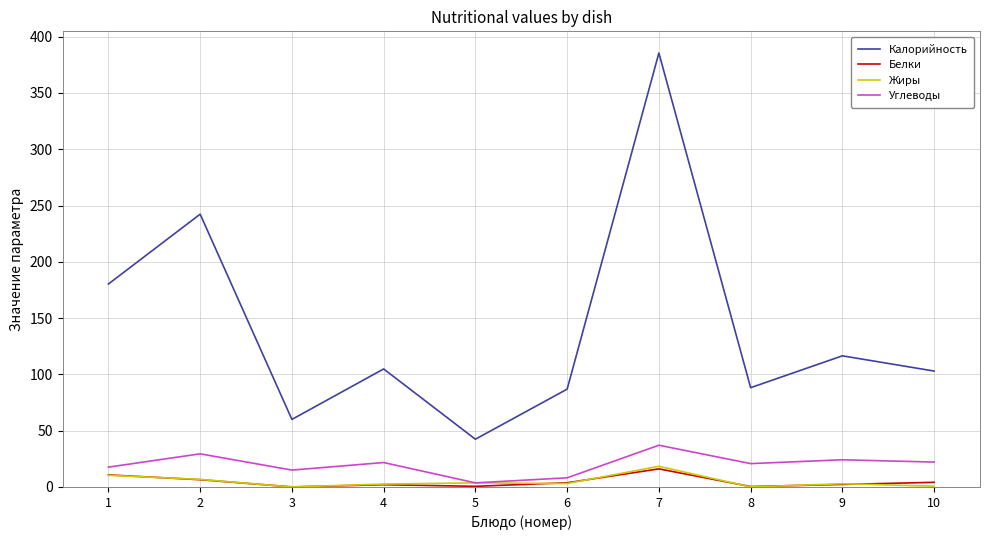

Which category has the highest value across all series?

7